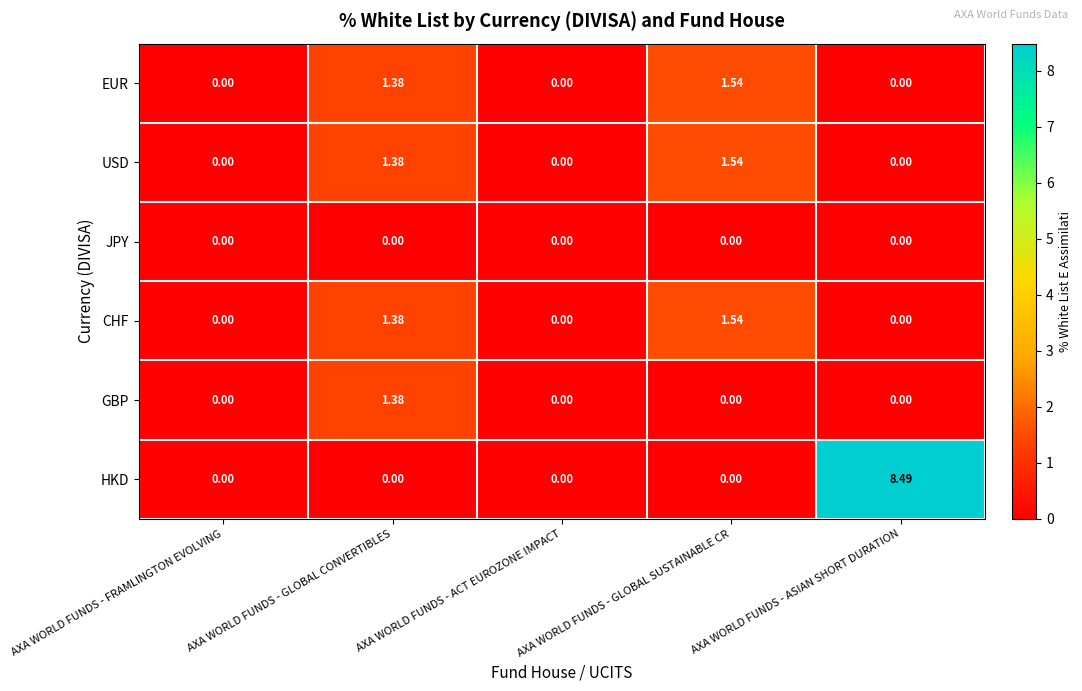

At which category does the chart reach its peak across all series?

AXA WORLD FUNDS - ASIAN SHORT DURATION